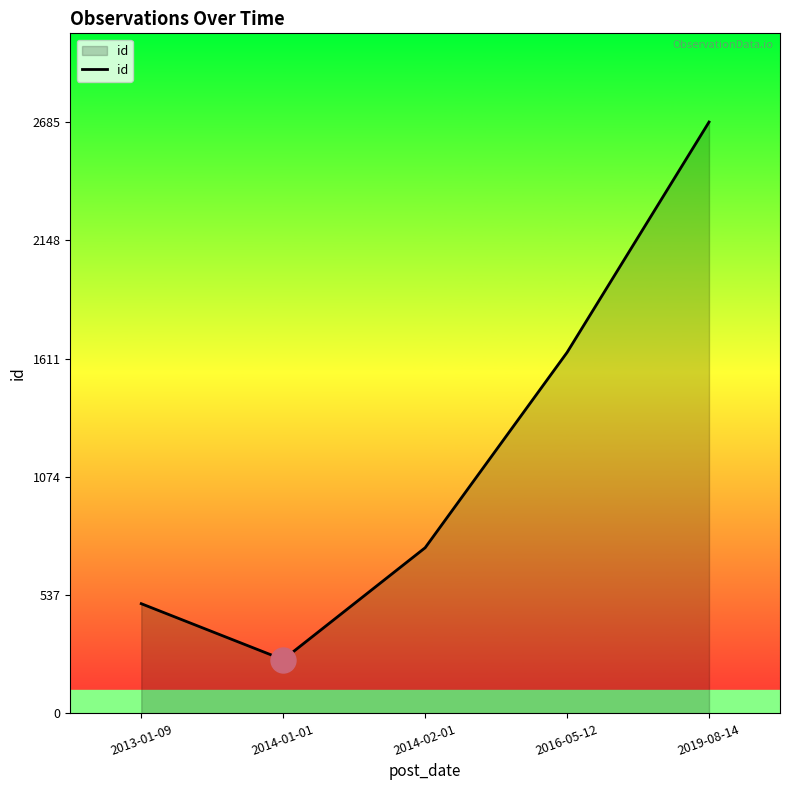

How many lines are shown in the chart?

1